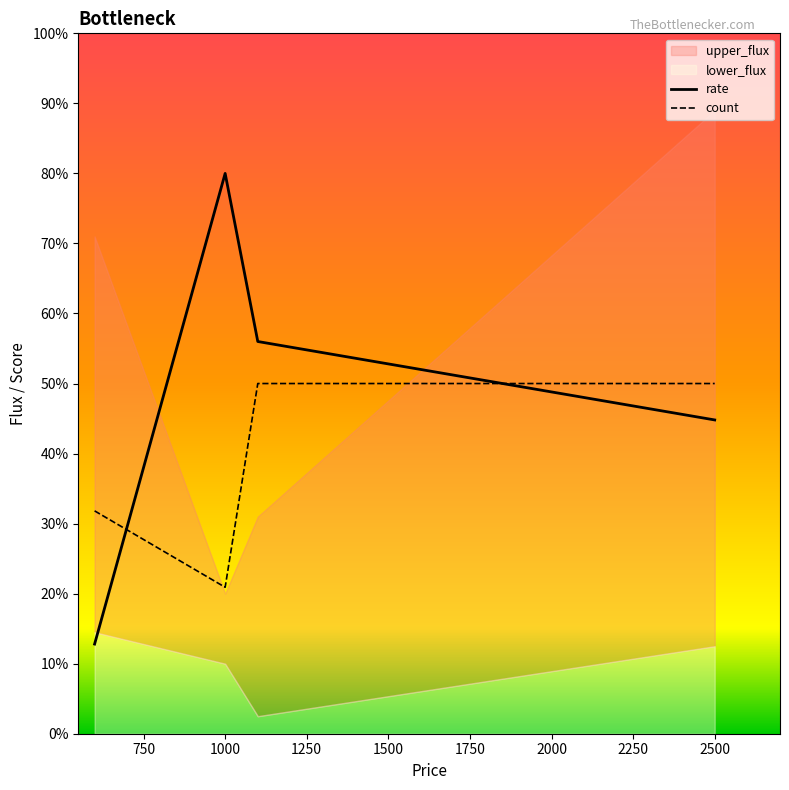

What is the difference between the maximum and minimum values in the count series?

290.9